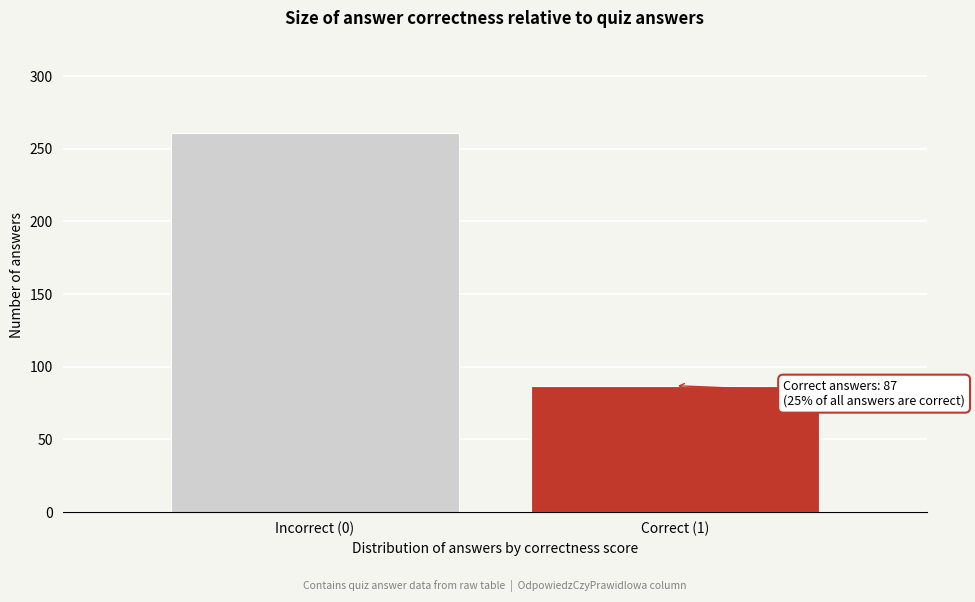

Reading left to right, what are all the values shown in this chart?

Incorrect (0)=261	Correct (1)=87